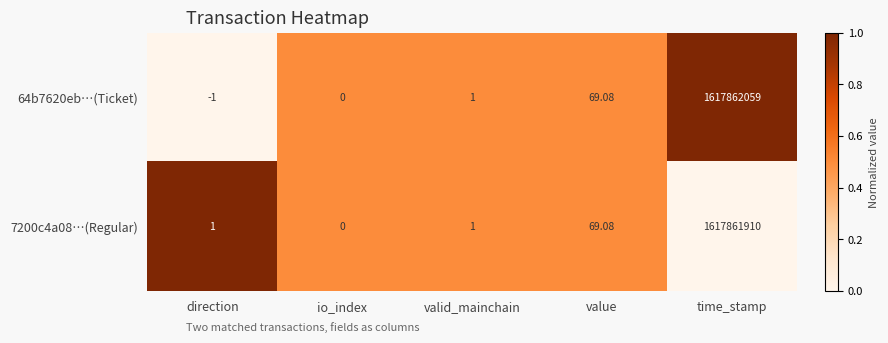

Is the value of 64b7620eb…(Ticket) at io_index greater than the value of 7200c4a08…(Regular) at value?

No